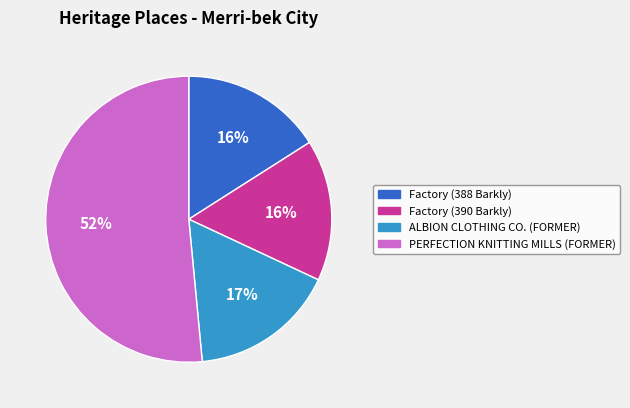

What is the majority slice?

PERFECTION KNITTING MILLS (FORMER)